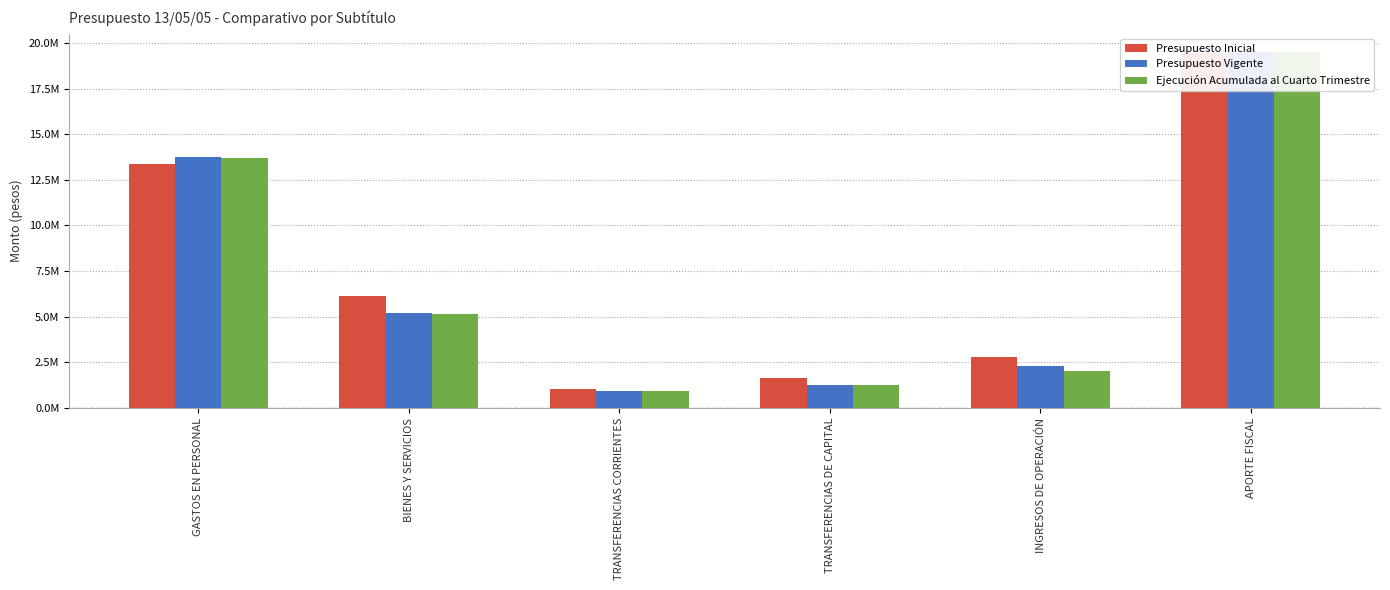

The Presupuesto Vigente series shows 13744846 at GASTOS EN PERSONAL. True or false?

True